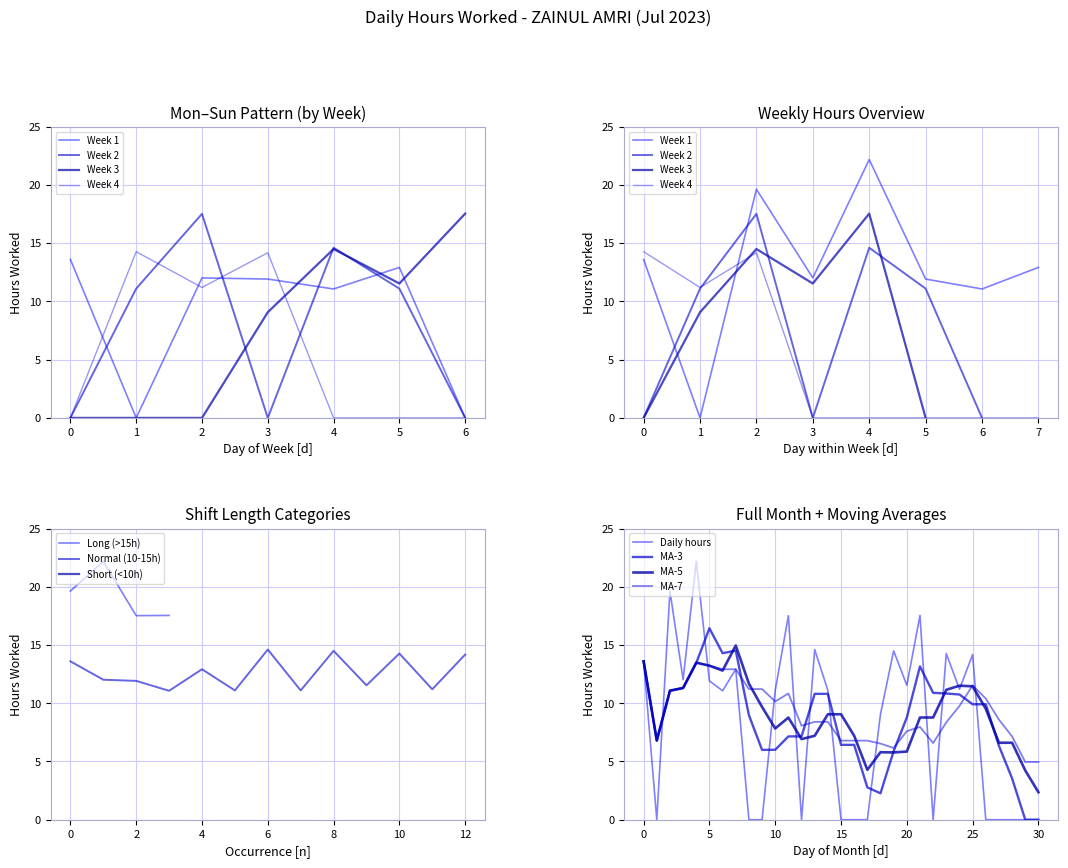

What is the value of the 7th point from the left?

11.1